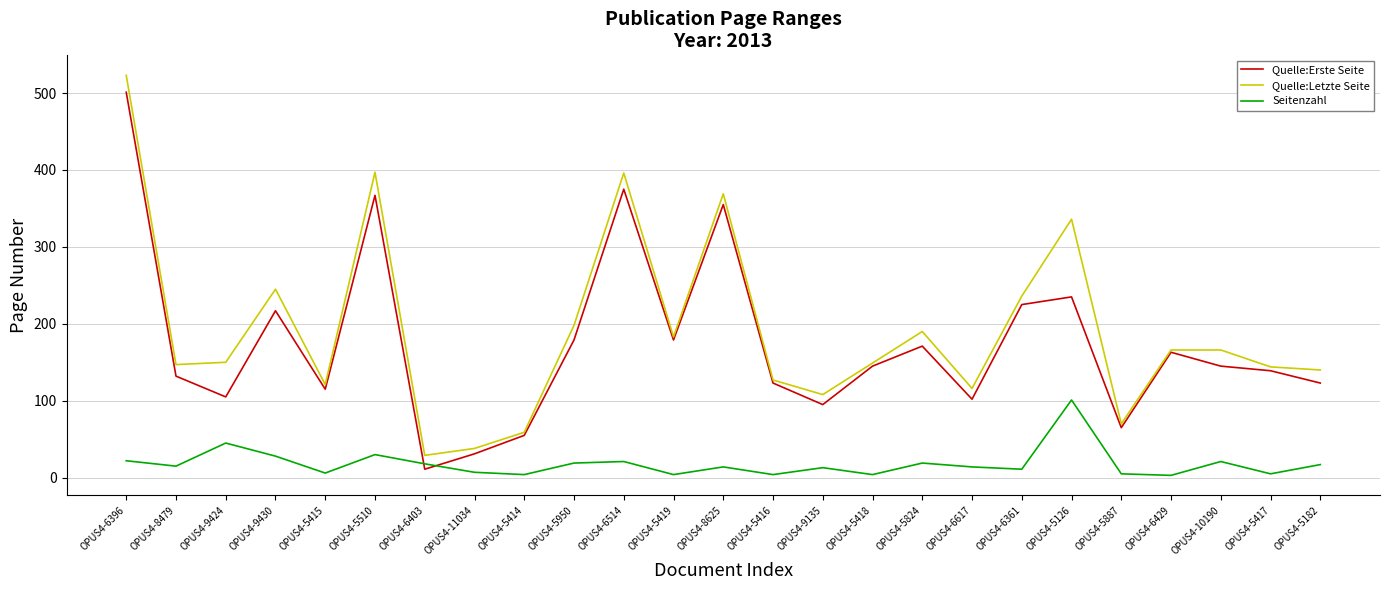

What is the difference between the highest and lowest values at OPUS4-10190?

145